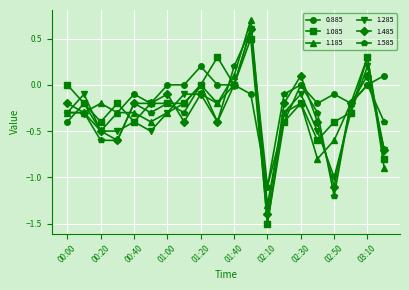

What is the maximum value for 1.085?

0.5